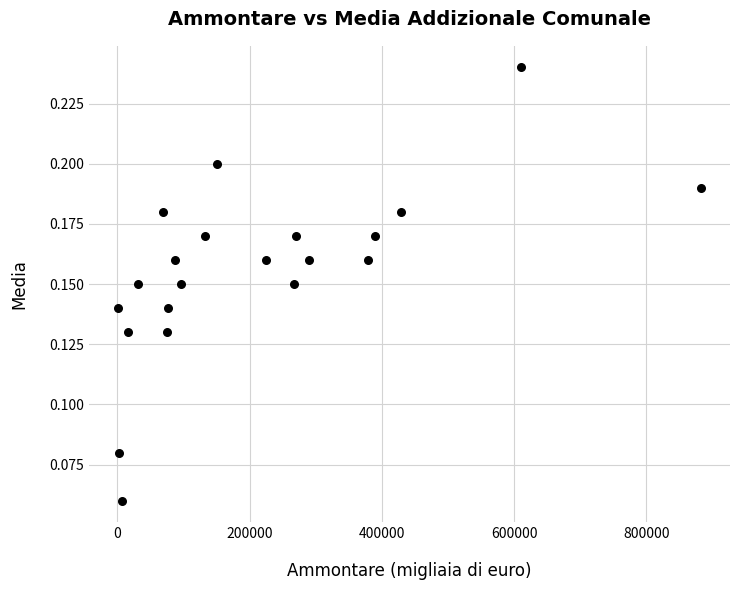

What is the range of X values (max minus min)?

881781.0